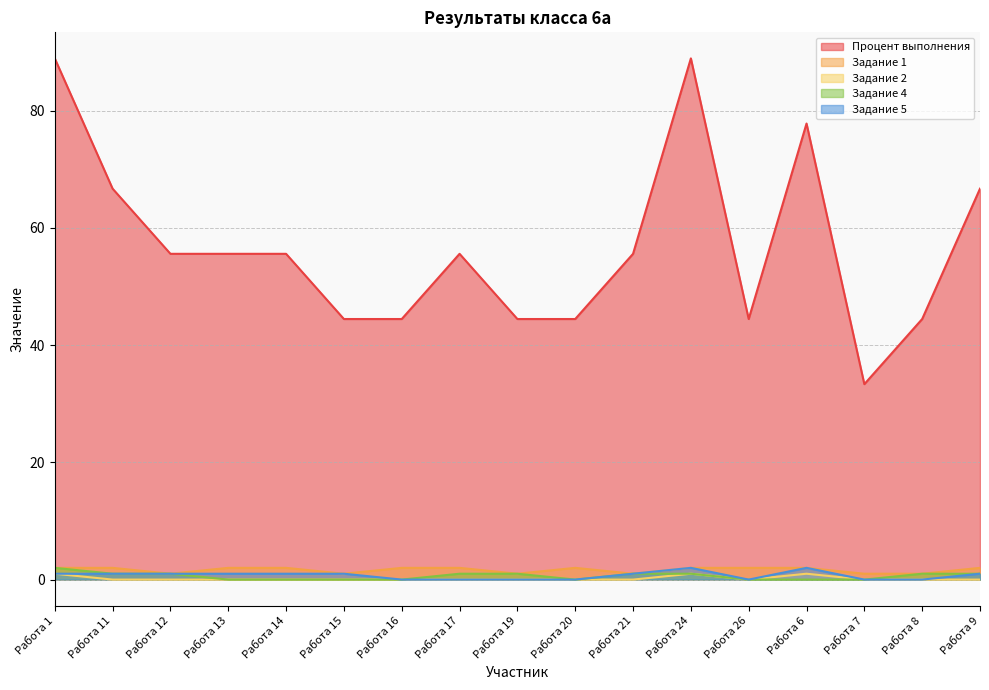

Reading right to left, transcribe all the data shown in this chart.

Процент выполнения: 66.7	44.4	33.3	77.8	44.4	88.9	55.6	44.4	44.4	55.6	44.4	44.4	55.6	55.6	55.6	66.7	88.9
Задание 1: 2.0	1.0	1.0	2.0	2.0	2.0	1.0	2.0	1.0	2.0	2.0	1.0	2.0	2.0	1.0	2.0	2.0
Задание 2: 0.0	0.0	0.0	1.0	0.0	1.0	0.0	0.0	0.0	0.0	0.0	0.0	0.0	0.0	0.0	0.0	1.0
Задание 4: 1.0	1.0	0.0	0.0	0.0	1.0	1.0	0.0	1.0	1.0	0.0	0.0	0.0	0.0	1.0	1.0	2.0
Задание 5: 1.0	0.0	0.0	2.0	0.0	2.0	1.0	0.0	0.0	0.0	0.0	1.0	1.0	1.0	1.0	1.0	1.0